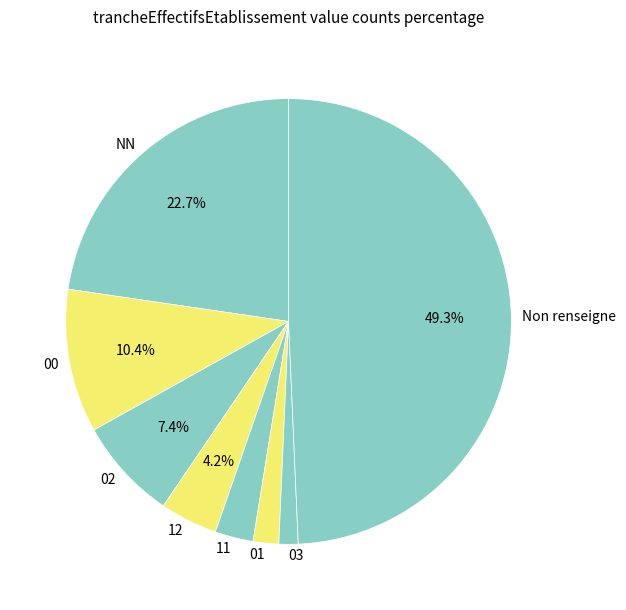

Which slice is the largest?

Non renseigne